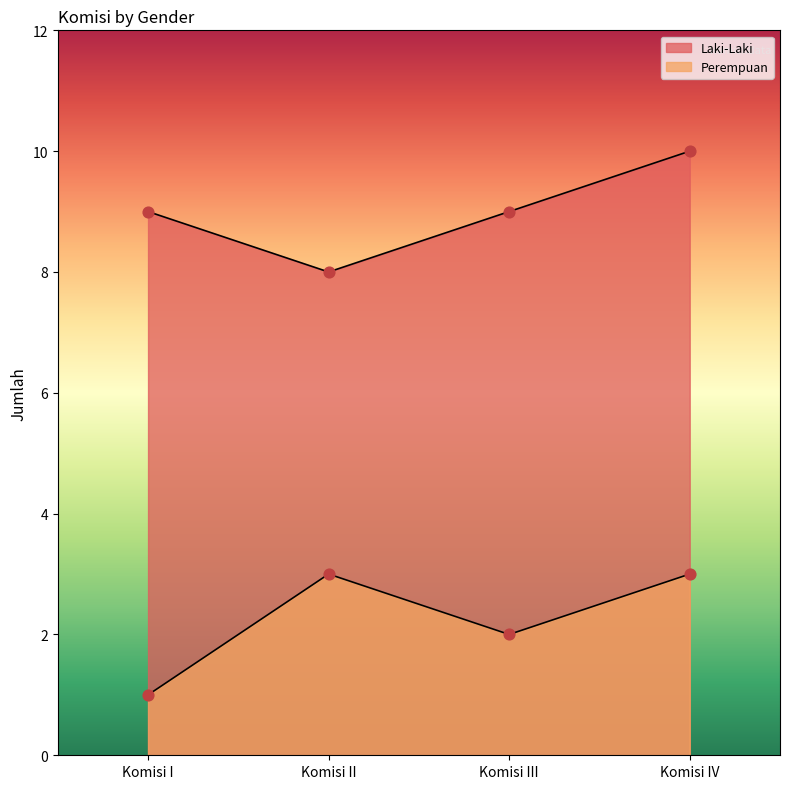

At how many categories does at least one series exceed 6?

4